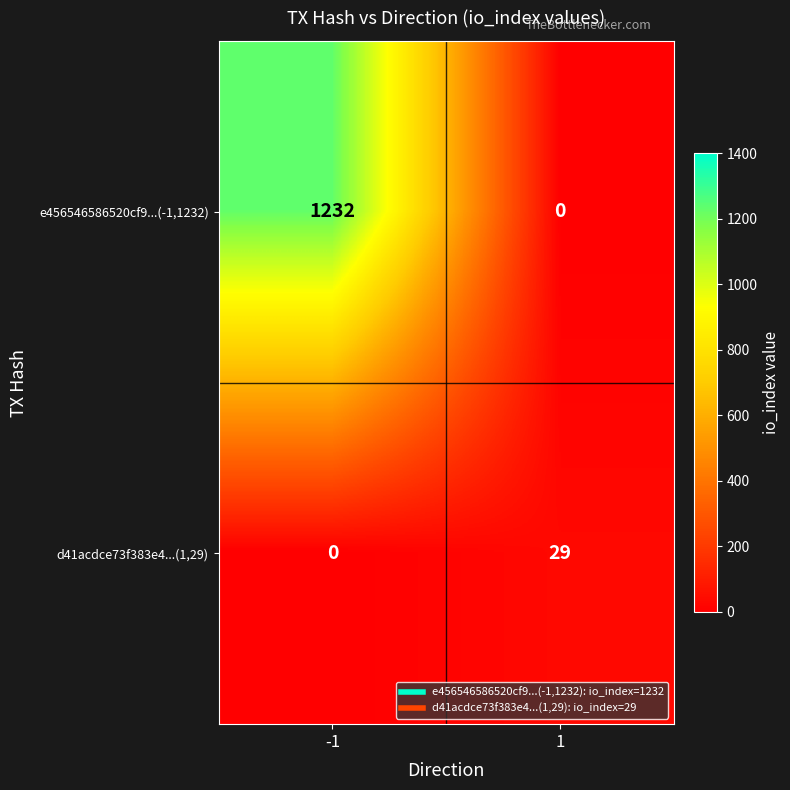

Rank the series by their average value, from lowest to highest.

d41acdce73f383e4...(1,29), e456546586520cf9...(-1,1232)